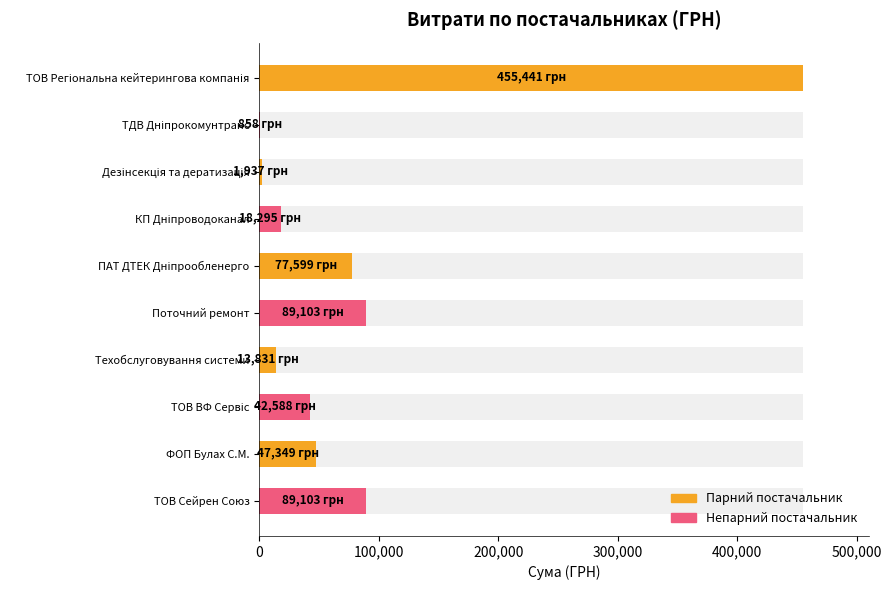

Between Поточний ремонт and Дезінсекція та дератизація, which is larger?

Поточний ремонт